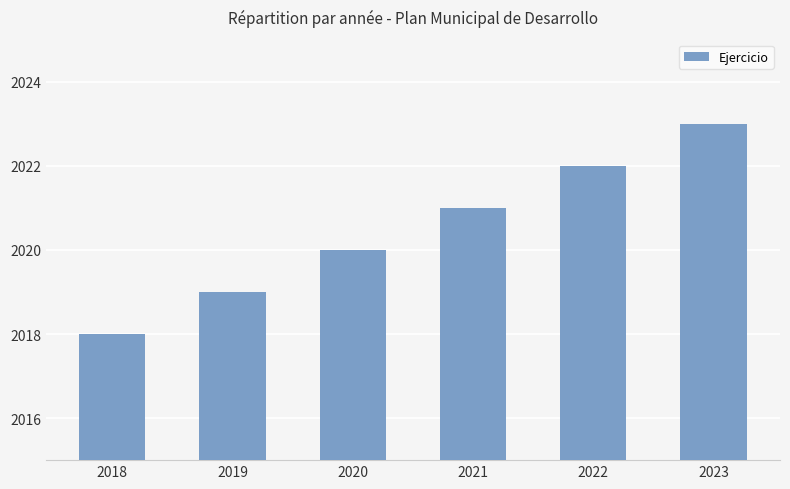

How many distinct data groups are displayed?

1